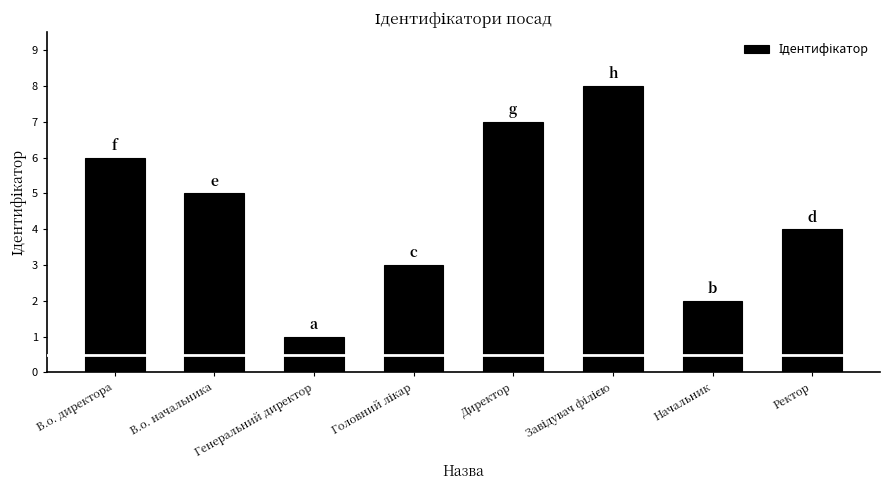

True or false: the data shows 7 at Директор.

True